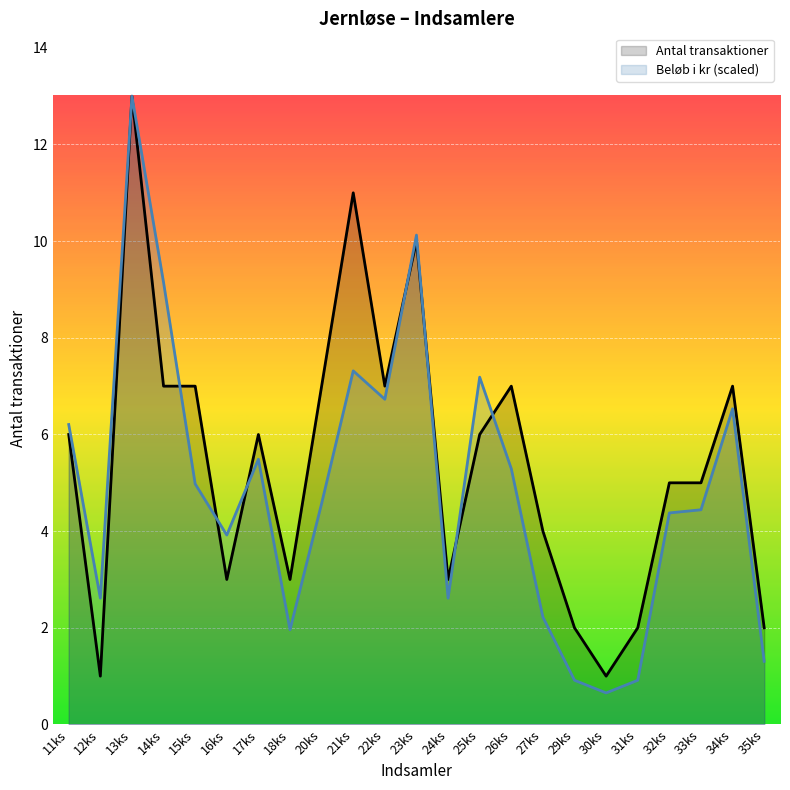

How many lines are shown in the chart?

2